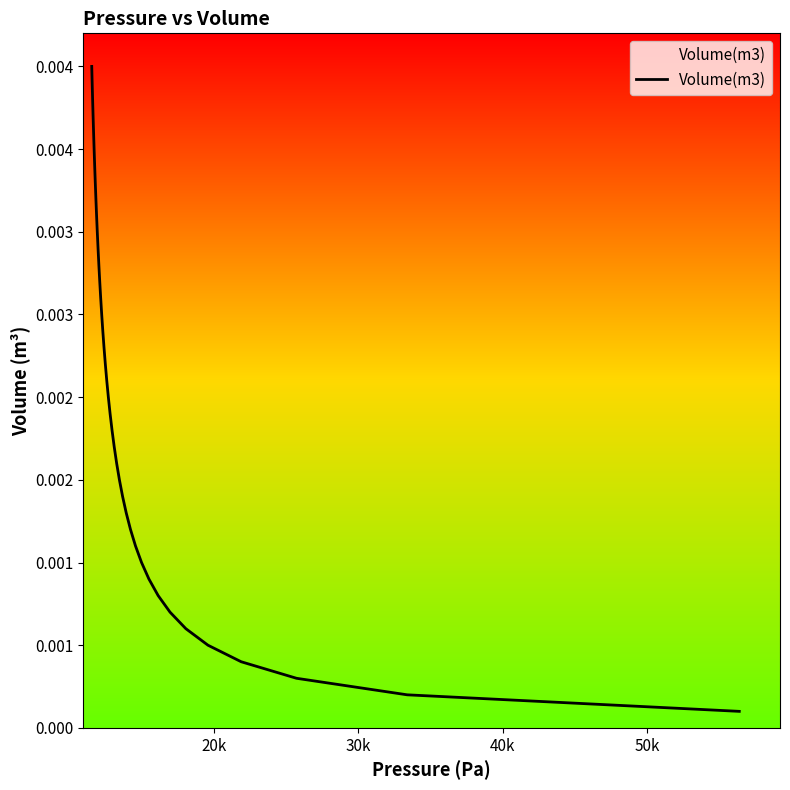

How many lines are shown in the chart?

1